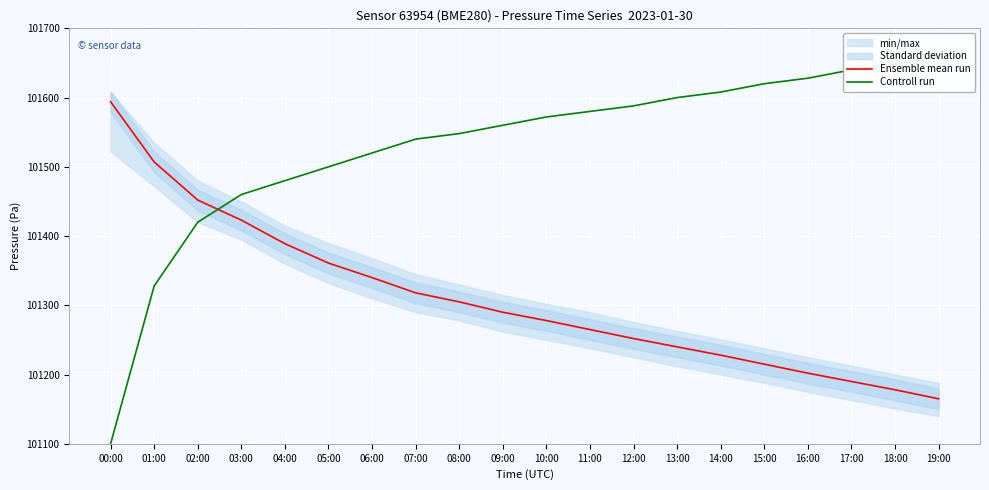

True or false: Ensemble mean run has a value of 69280 at 14:00.

False